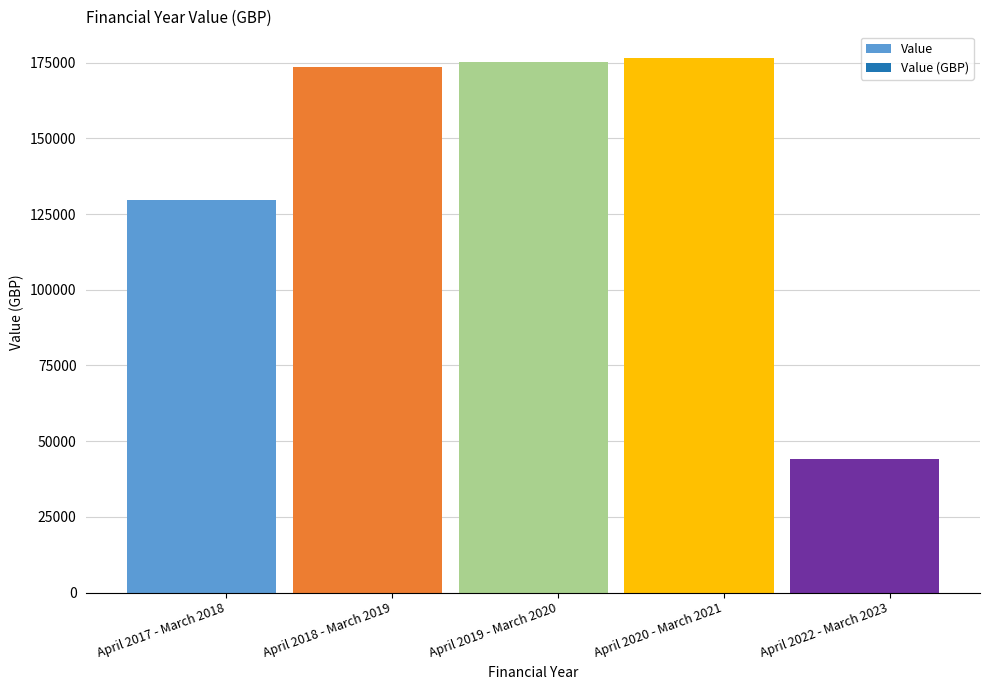

Reading left to right, transcribe all the data shown in this chart.

129525.0	173749.1	175156.4	176575.2	44232.7